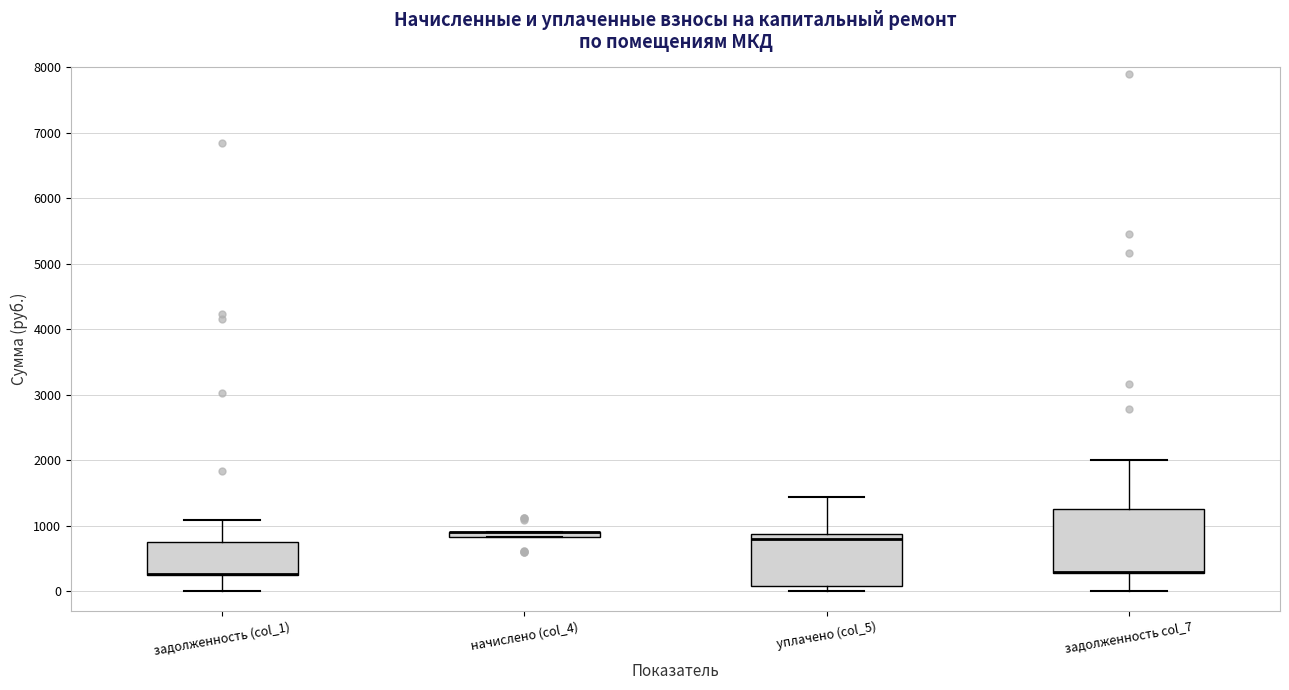

Where is the upper edge of the box for начислено (col_4) on the y-axis? The values are not printed on the chart, so give them approximately, as read against the axis.

900